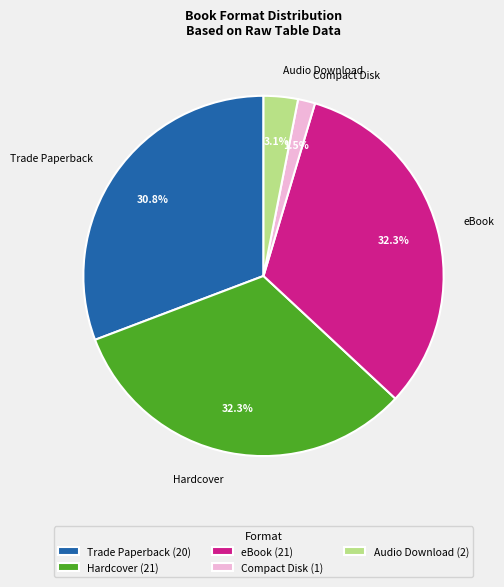

What is the smallest slice in the pie chart?

Compact Disk